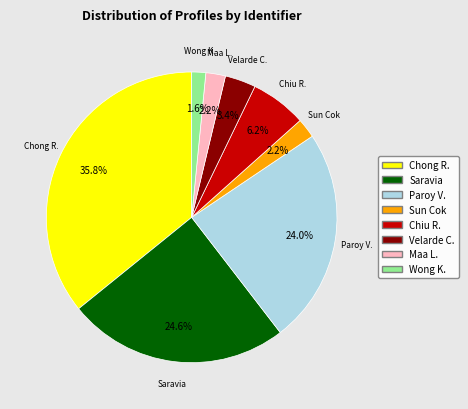

Is there any slice that represents more than half of the pie?

No